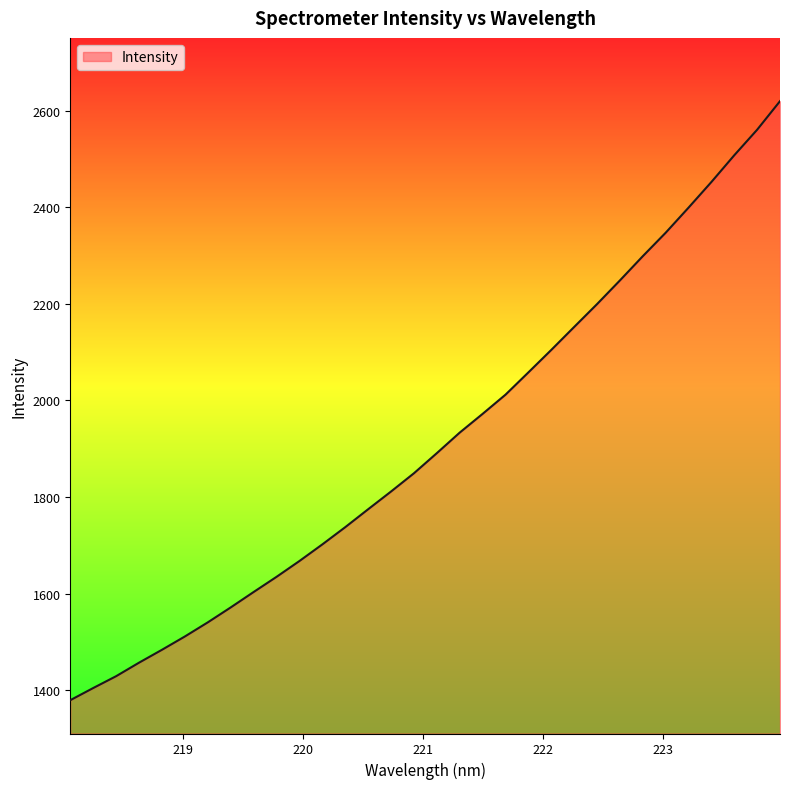

What is the maximum value shown in the chart?

2619.6